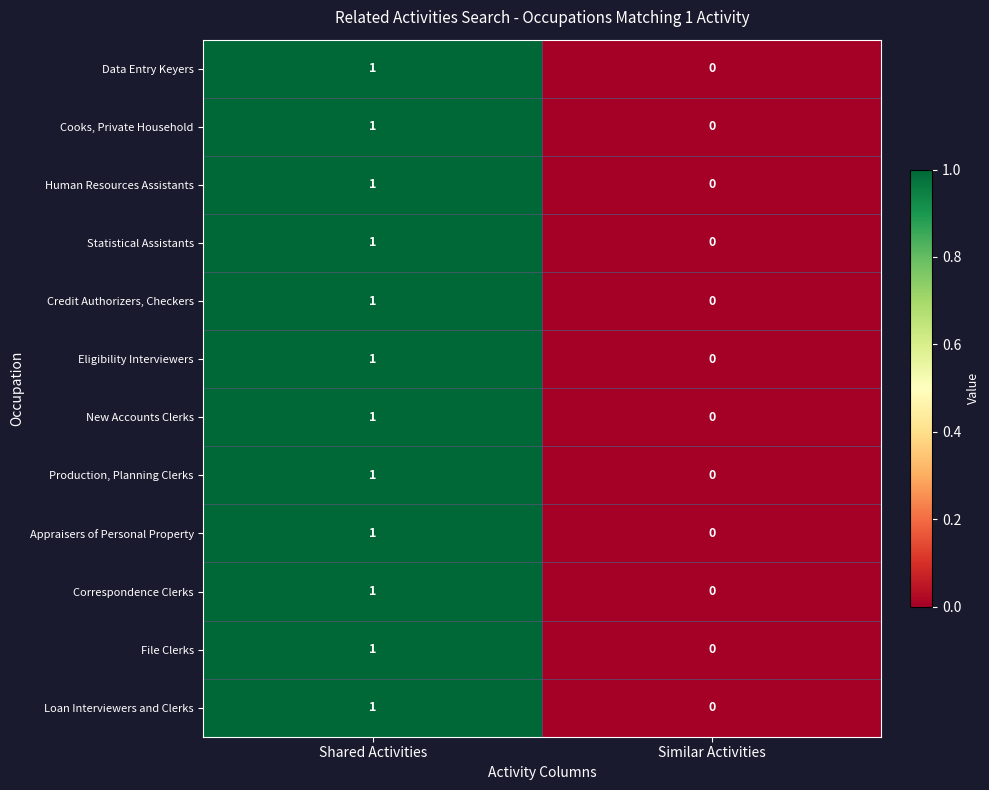

What is the total value across all series at Shared Activities?

12